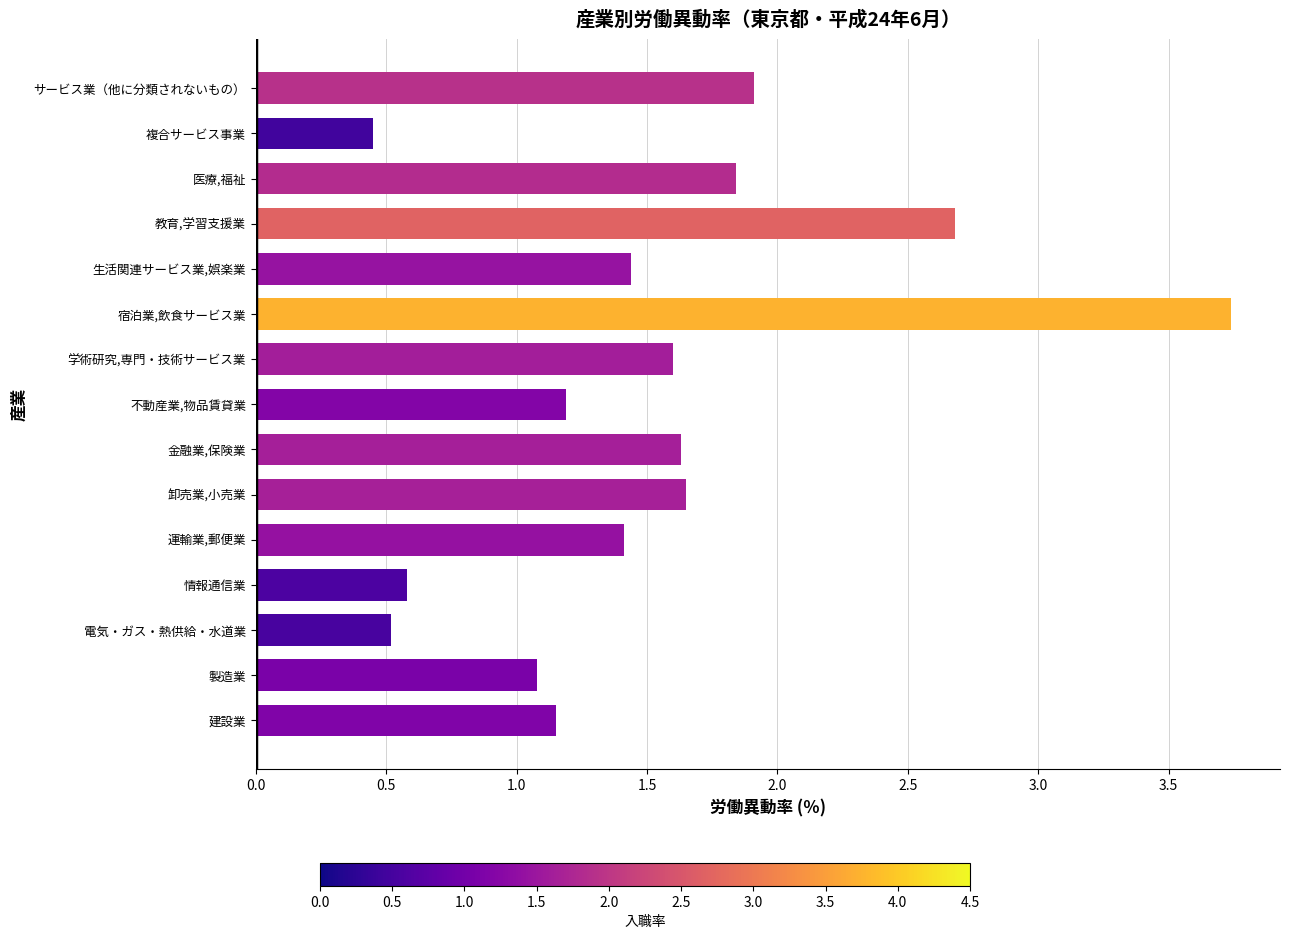

What is the change in value from 金融業,保険業 to 宿泊業,飲食サービス業?

+2.1